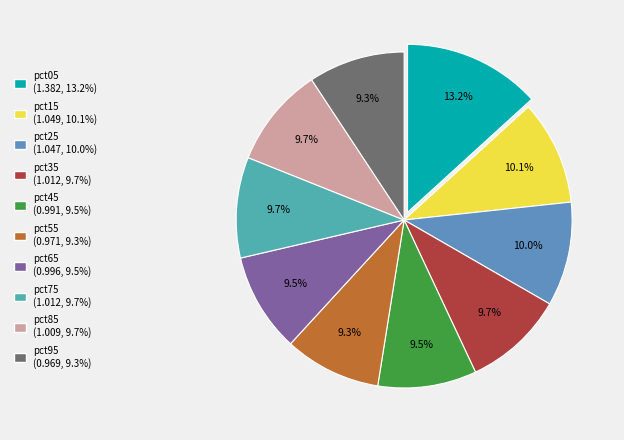

Is there a majority slice in this chart?

No